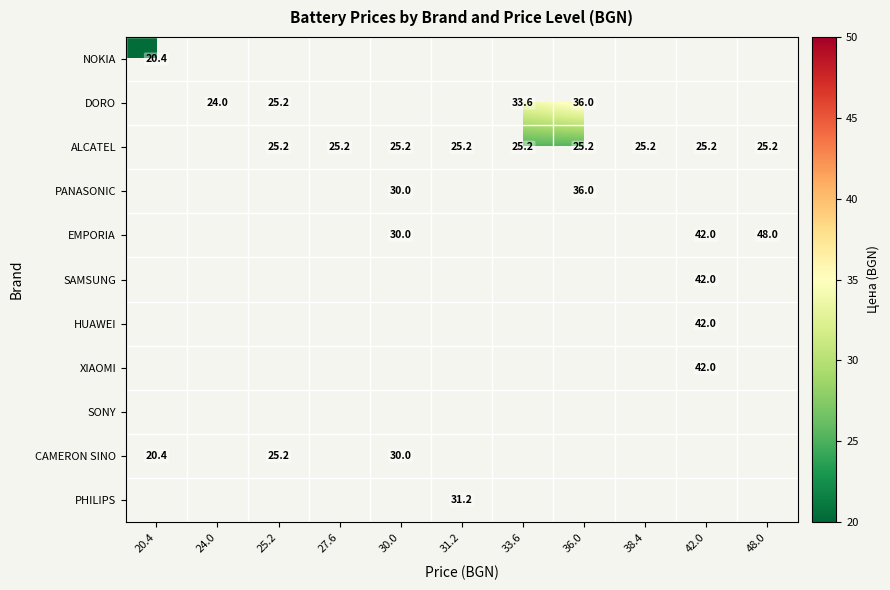

What is the minimum value shown in the chart?

20.4